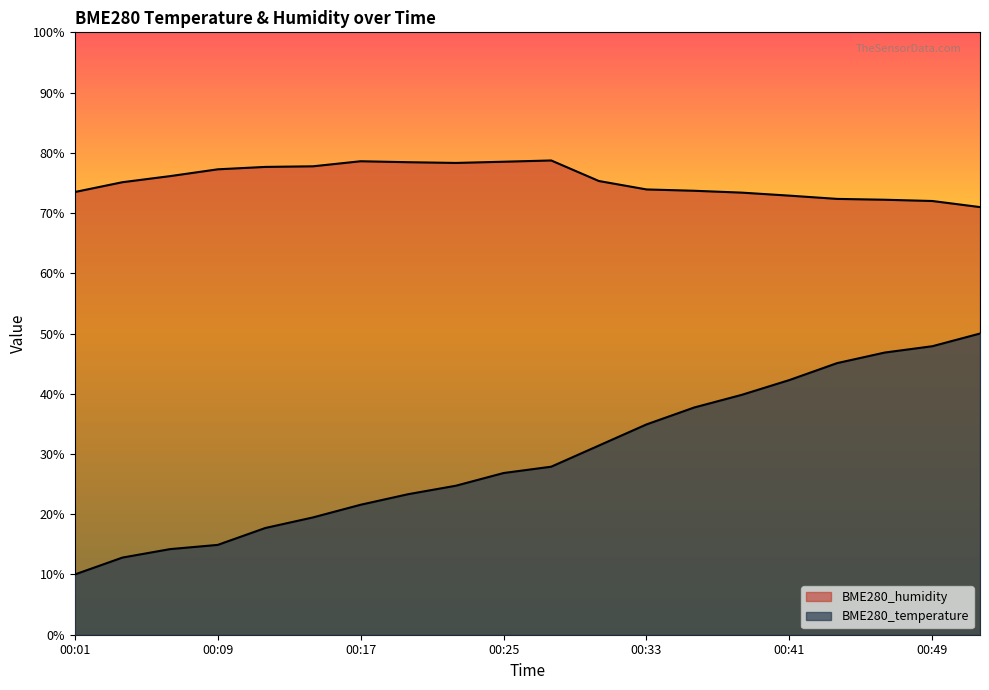

What is the total value across all series at 00:28?

106.6